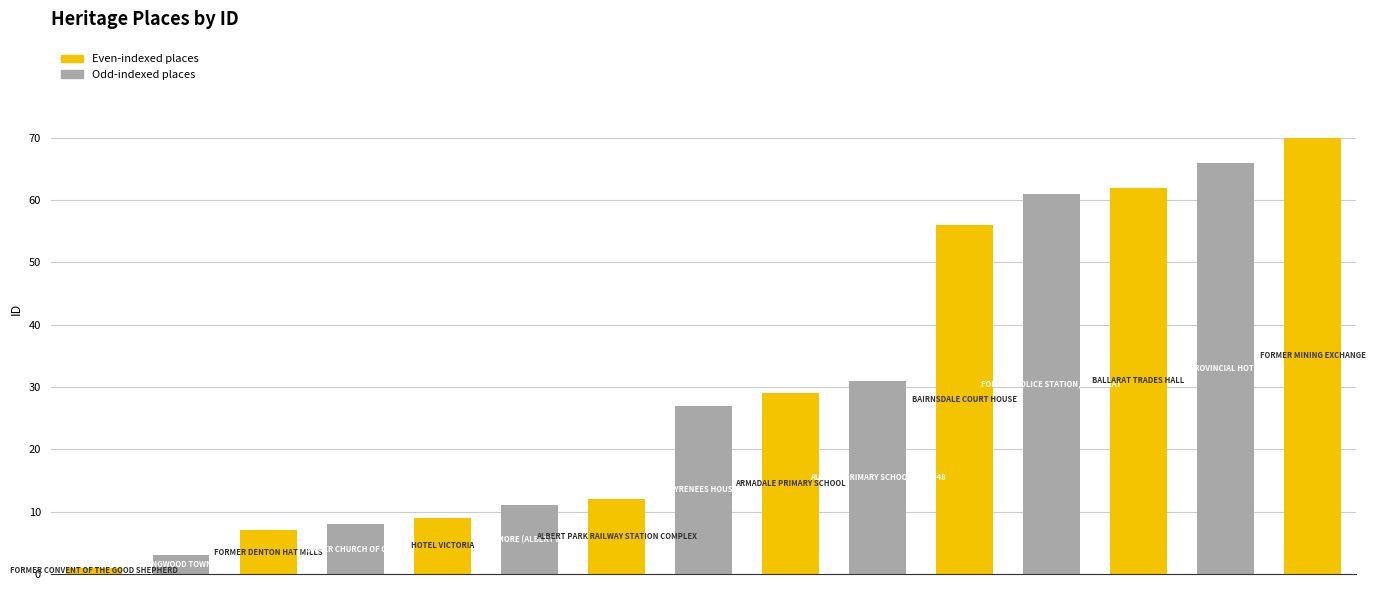

What is the sum of all values?

453